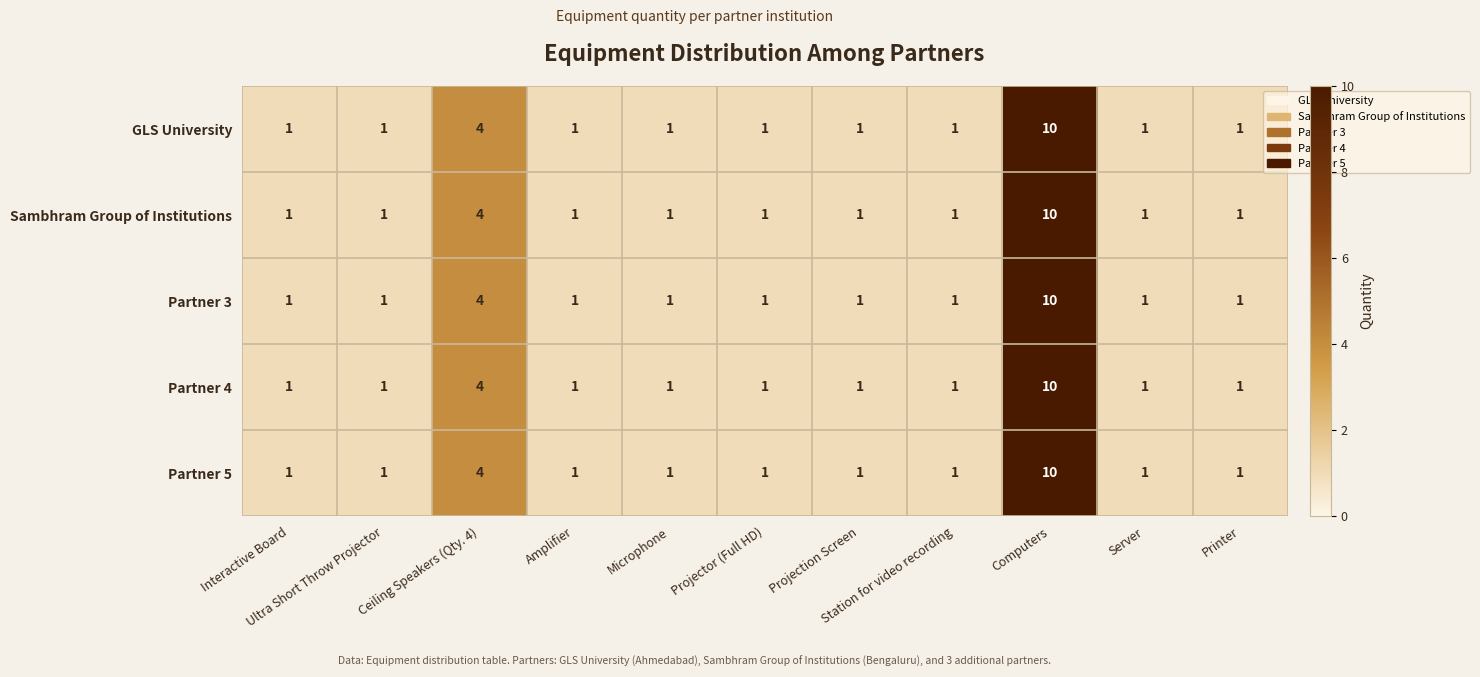

What is the difference between the maximum and minimum values in the Partner 3 series?

9